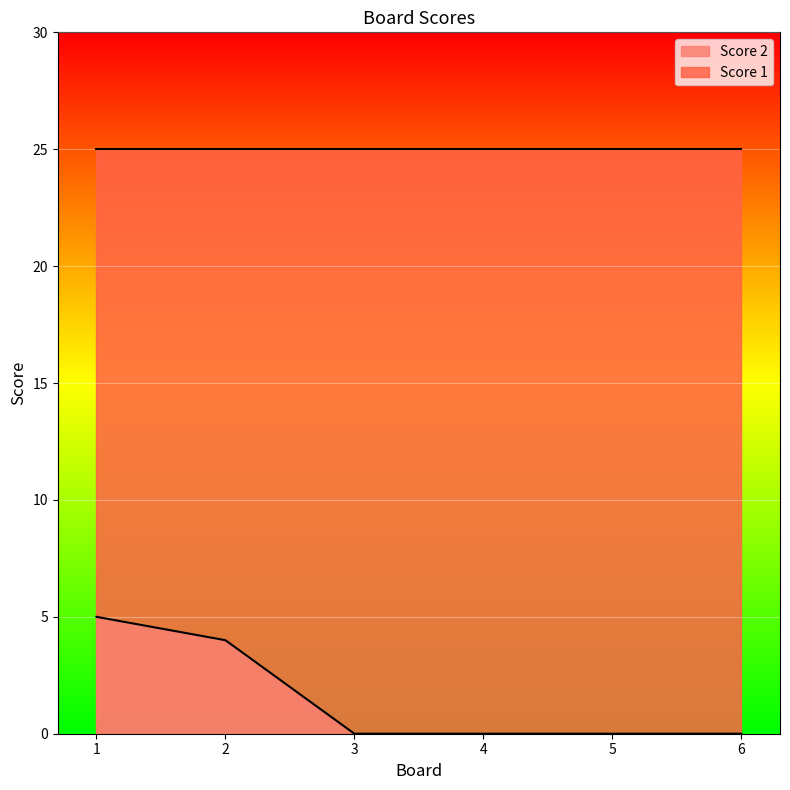

Does the chart display data point markers on the line(s)?

No